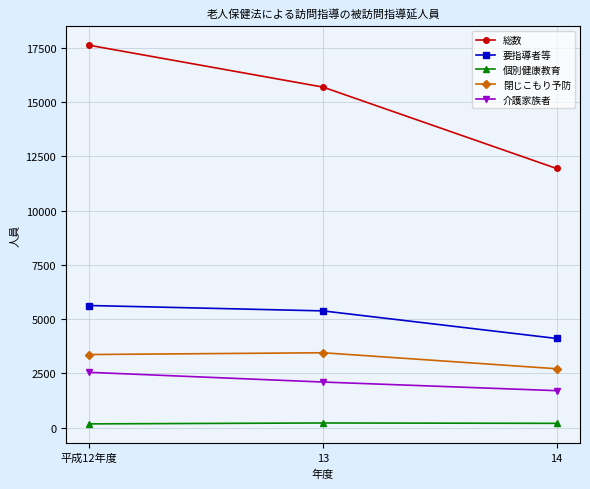

What is the total value across all series at 13?

26855